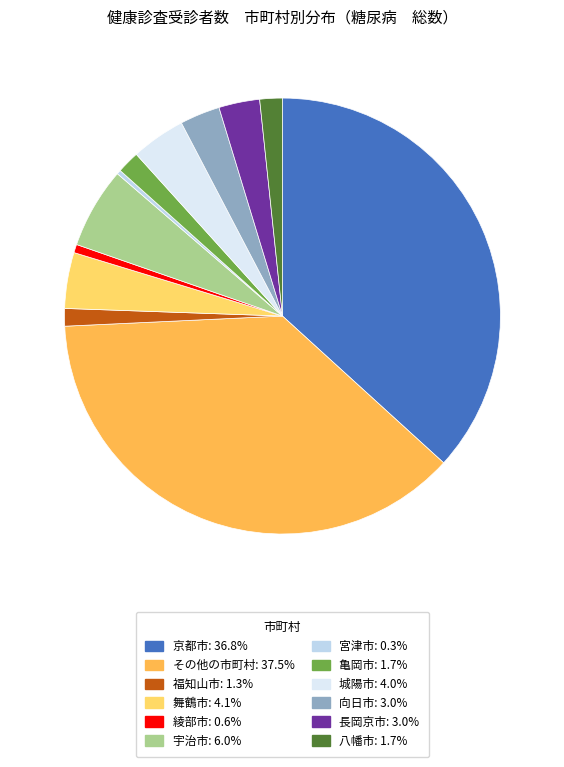

Which slice is the largest?

その他の市町村